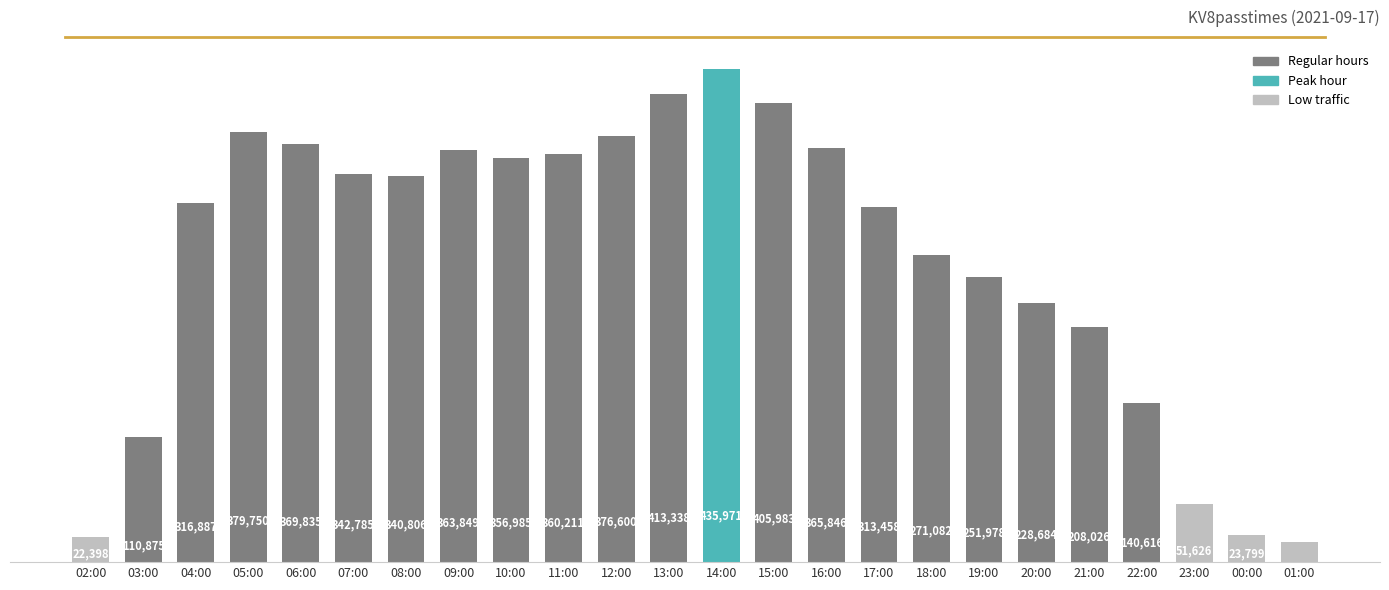

Which has a higher value, 11:00 or 23:00?

11:00